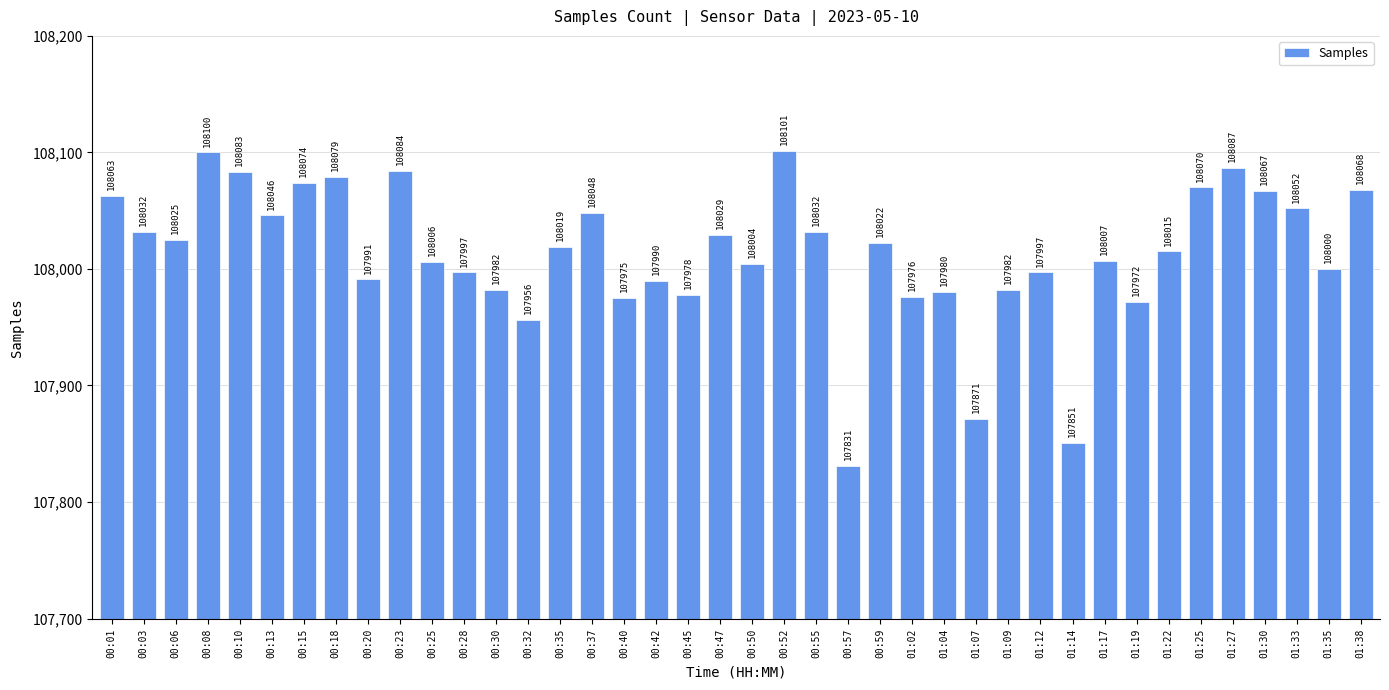

What is the change in value from 00:42 to 00:50?

+14